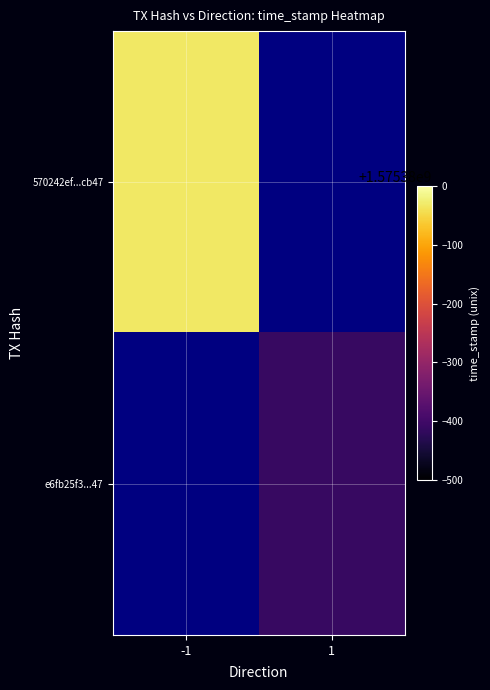

Count the 570242ef9a2f0a9a1a8bcfea11592fcde2cbb47 values in the range -1 to 1575379968.

2